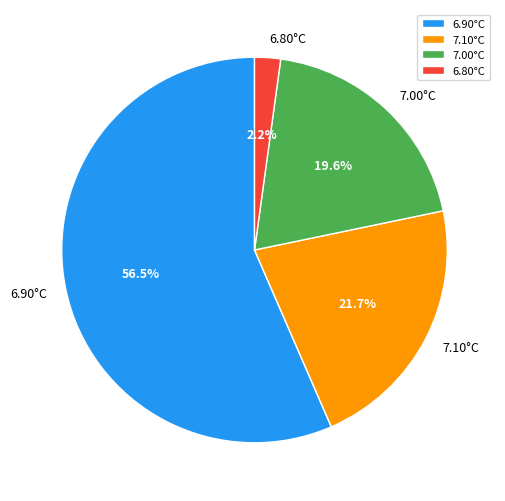

Is the sum of 7.10°C and 7.00°C greater than half?

No